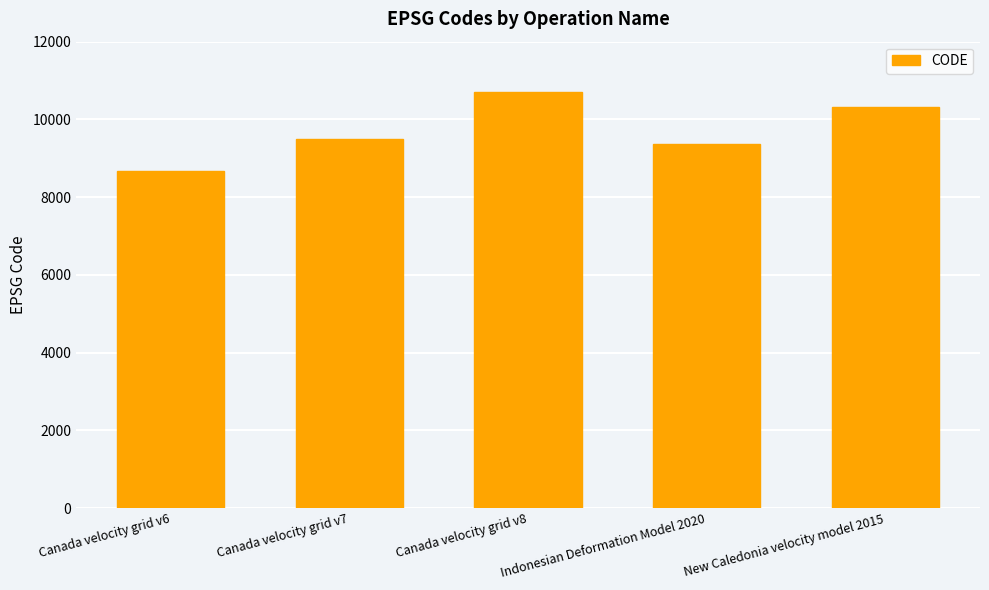

Reading left to right, transcribe all the data shown in this chart.

8676	9483	10707	9375	10323